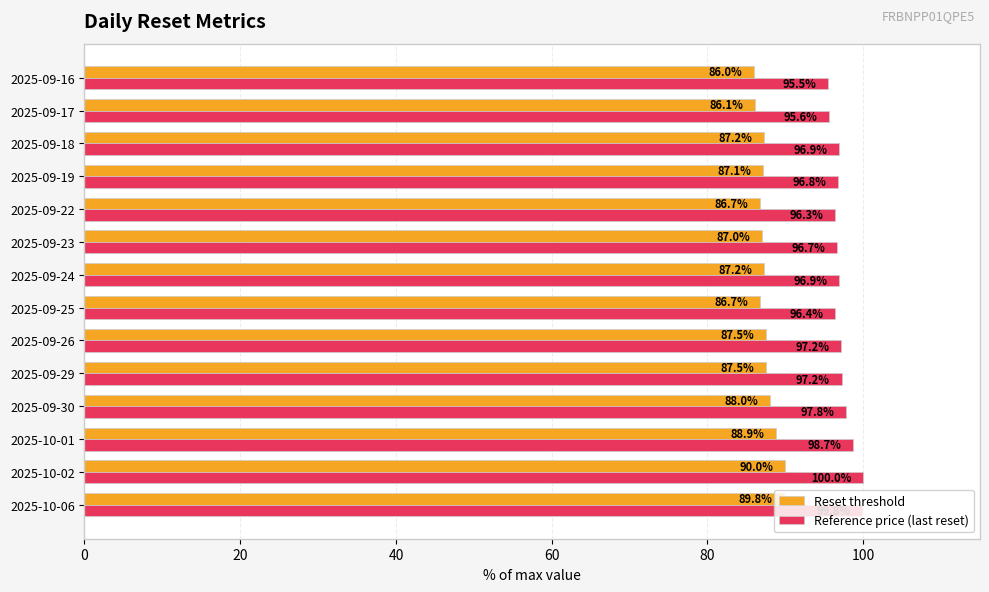

Which category has the lowest value across all series?

2025-09-16